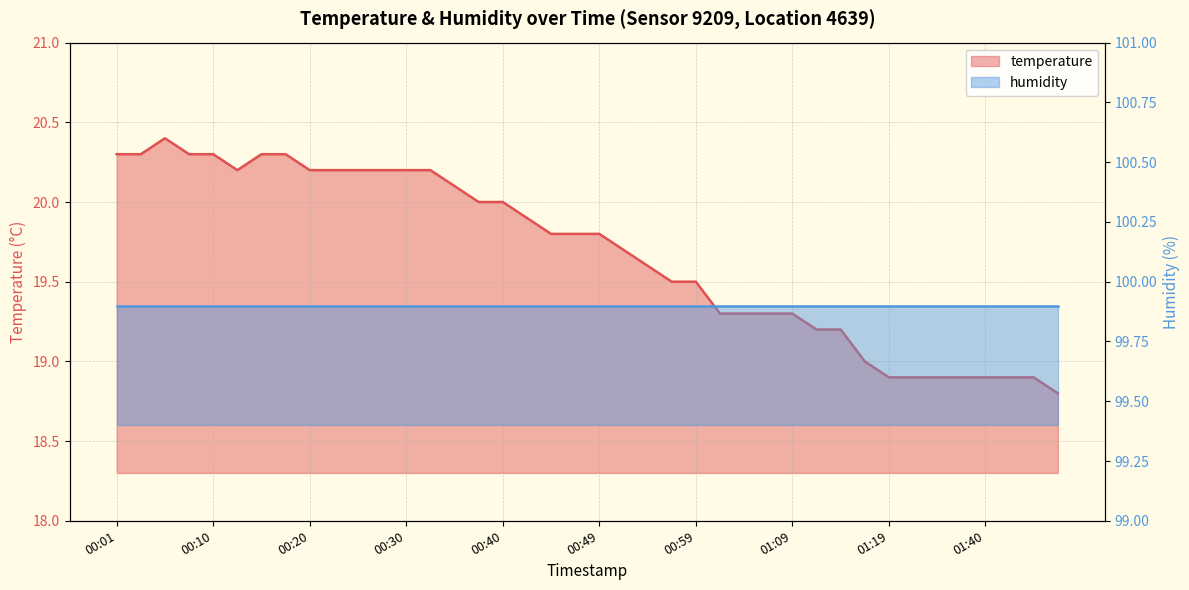

What is the sum of the values at 00:32 and 01:40?

39.1